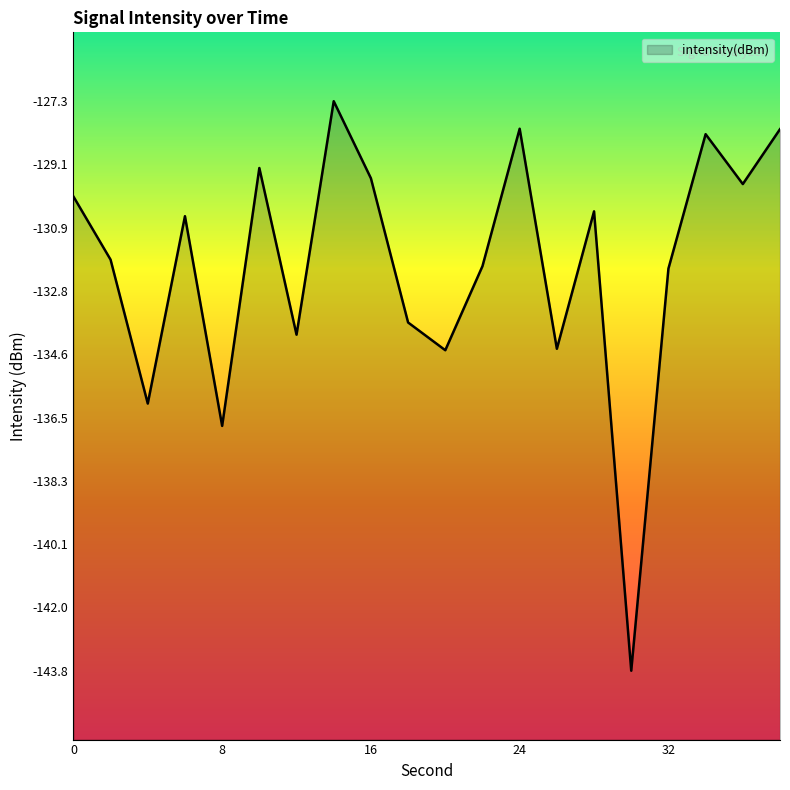

What is the value of the 13th point from the left?

-128.1